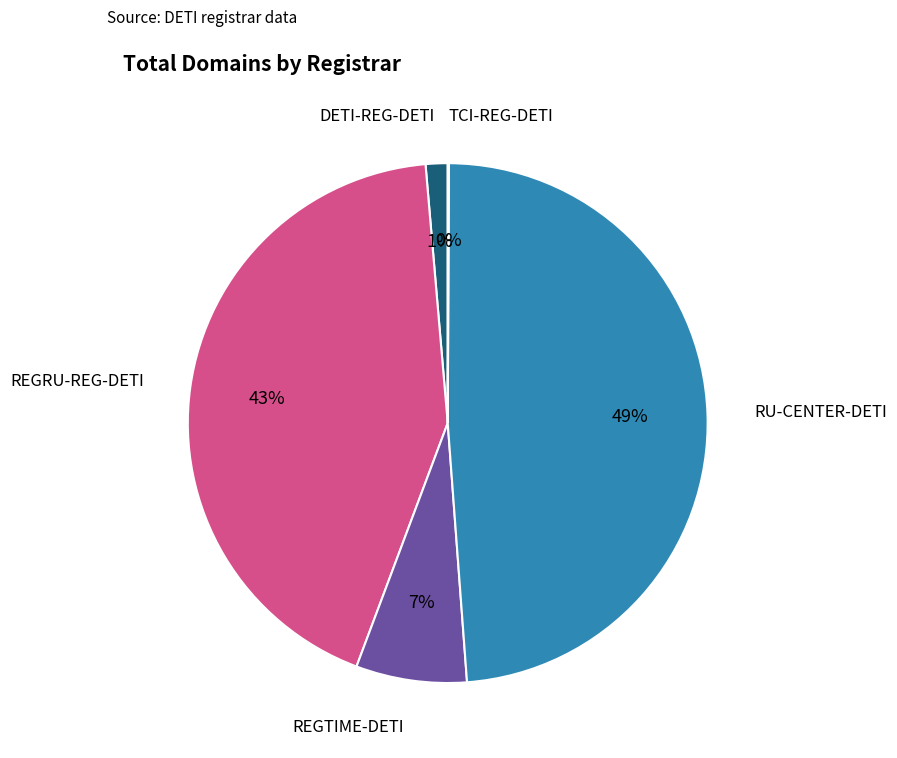

What is the largest slice in the pie chart?

RU-CENTER-DETI